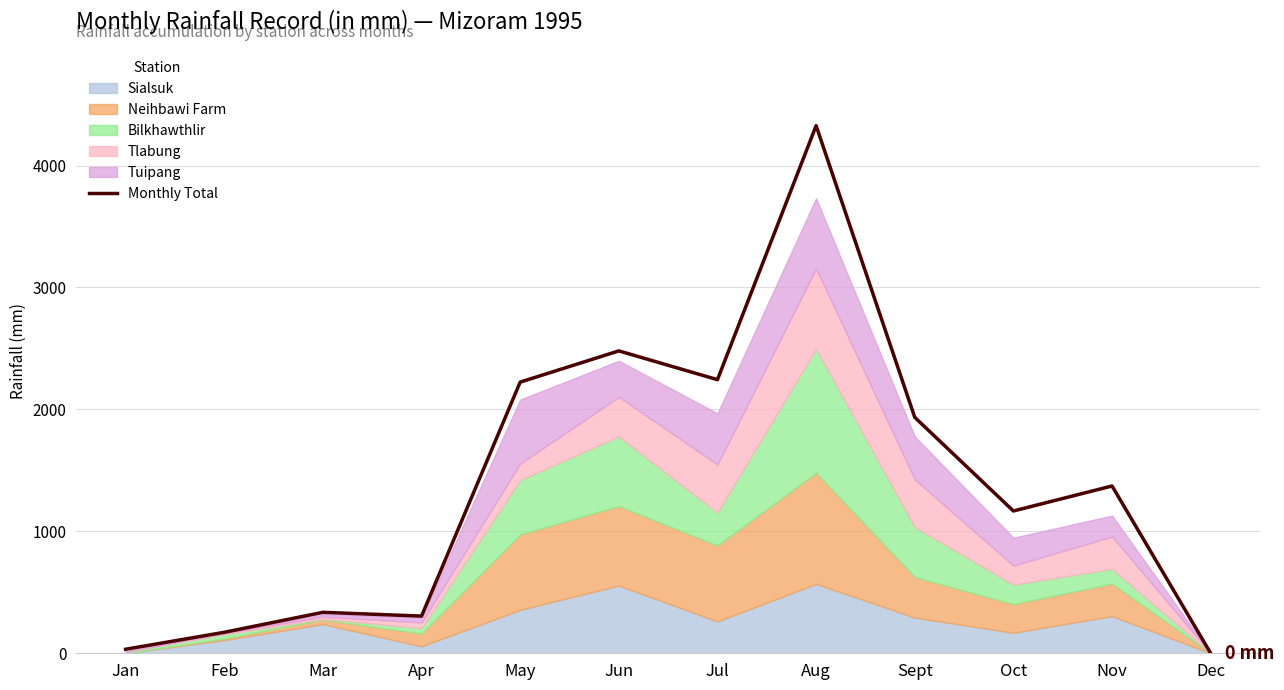

Reading left to right, extract all data points from this chart.

Jan=33	Feb=172	Mar=336	Apr=305	May=2224	Jun=2480	Jul=2244	Aug=4327	Sept=1935	Oct=1167	Nov=1372	Dec=0